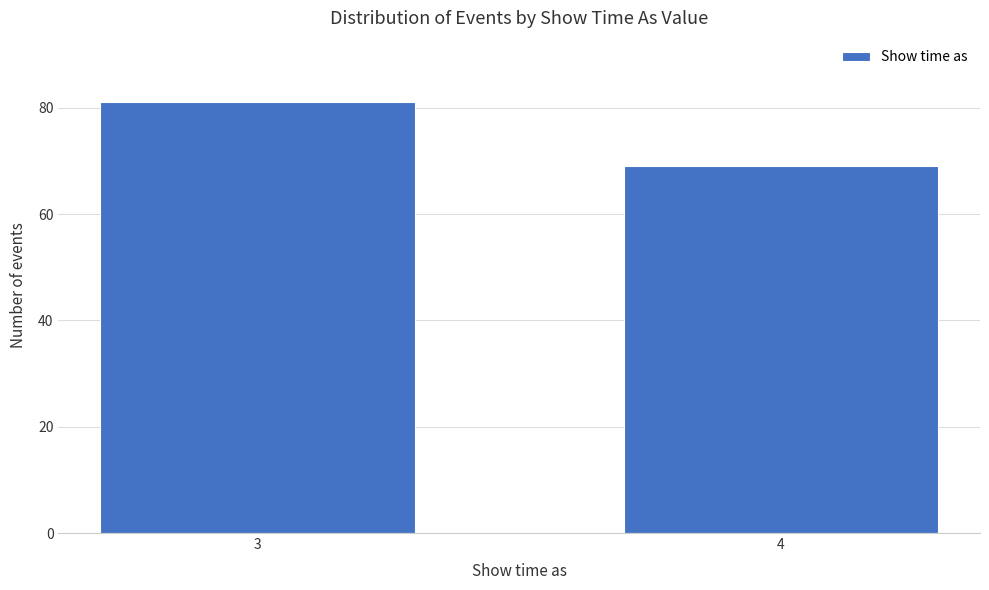

Reading left to right, list all the values displayed in this chart.

3=81	4=69